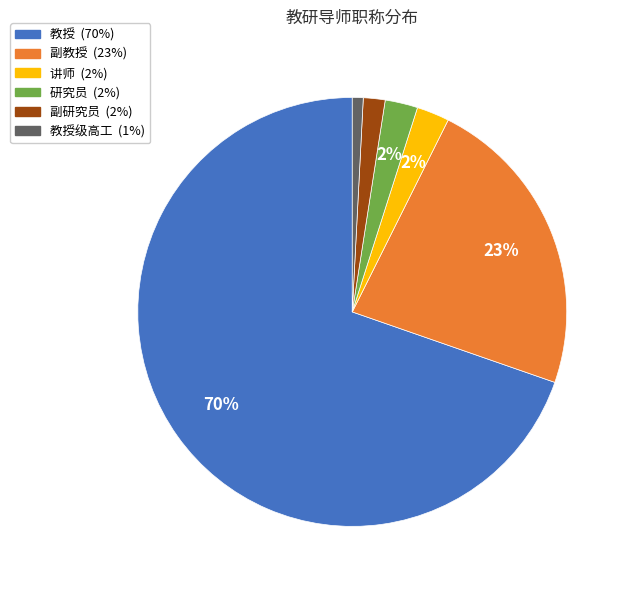

Is there a majority slice in this chart?

Yes